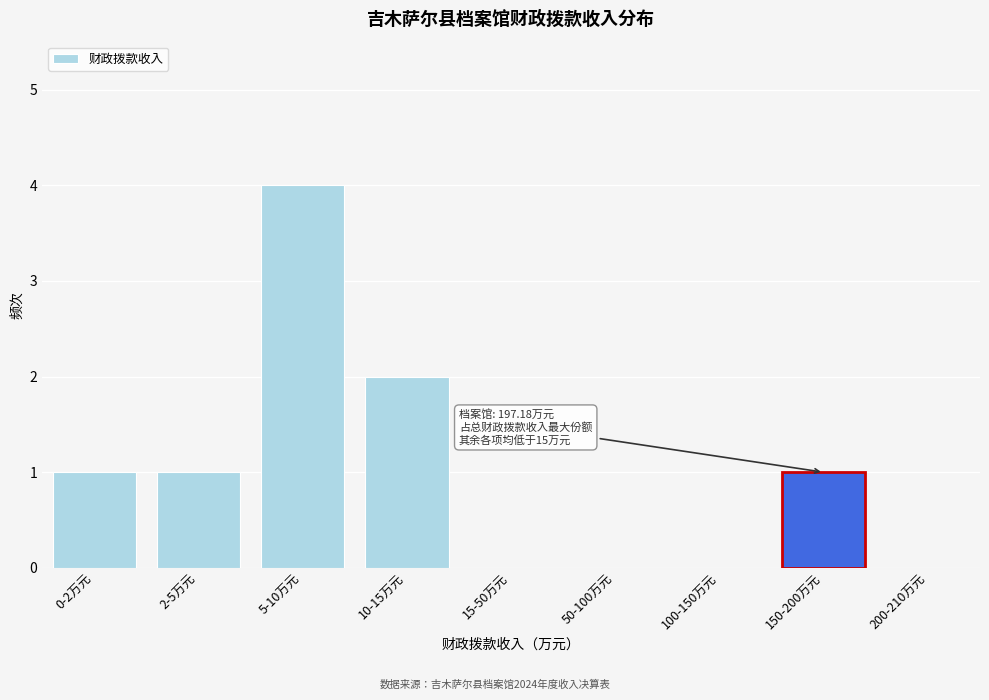

Reading right to left, transcribe all the data shown in this chart.

200-210万元=0	150-200万元=1	100-150万元=0	50-100万元=0	15-50万元=0	10-15万元=2	5-10万元=4	2-5万元=1	0-2万元=1